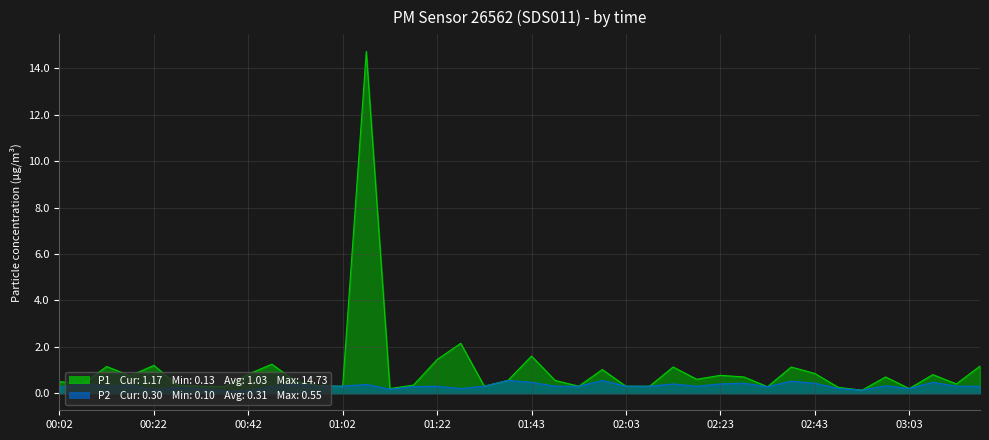

The P1 series shows 0.7 at 00:47. True or false?

False